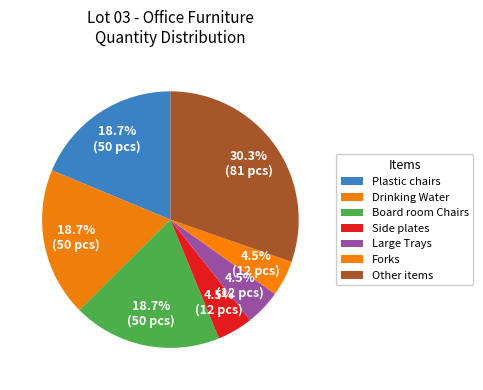

How many segments does this pie chart have?

7